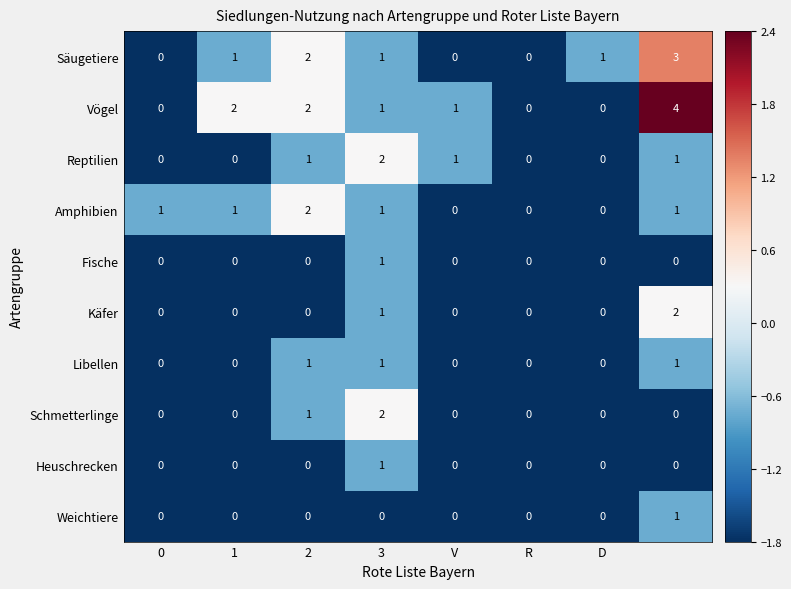

Which series has the widest spread of values?

Vögel